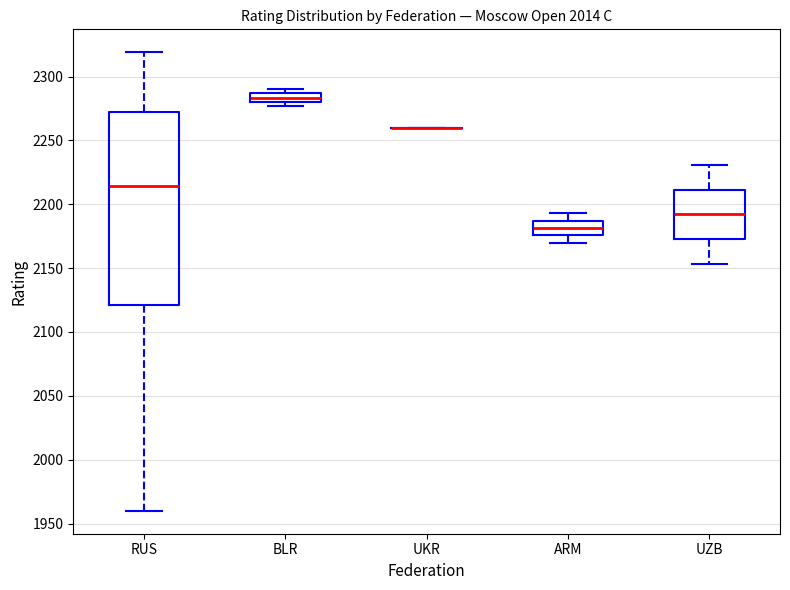

Which box is the tallest, from its lower edge to its upper edge?

RUS